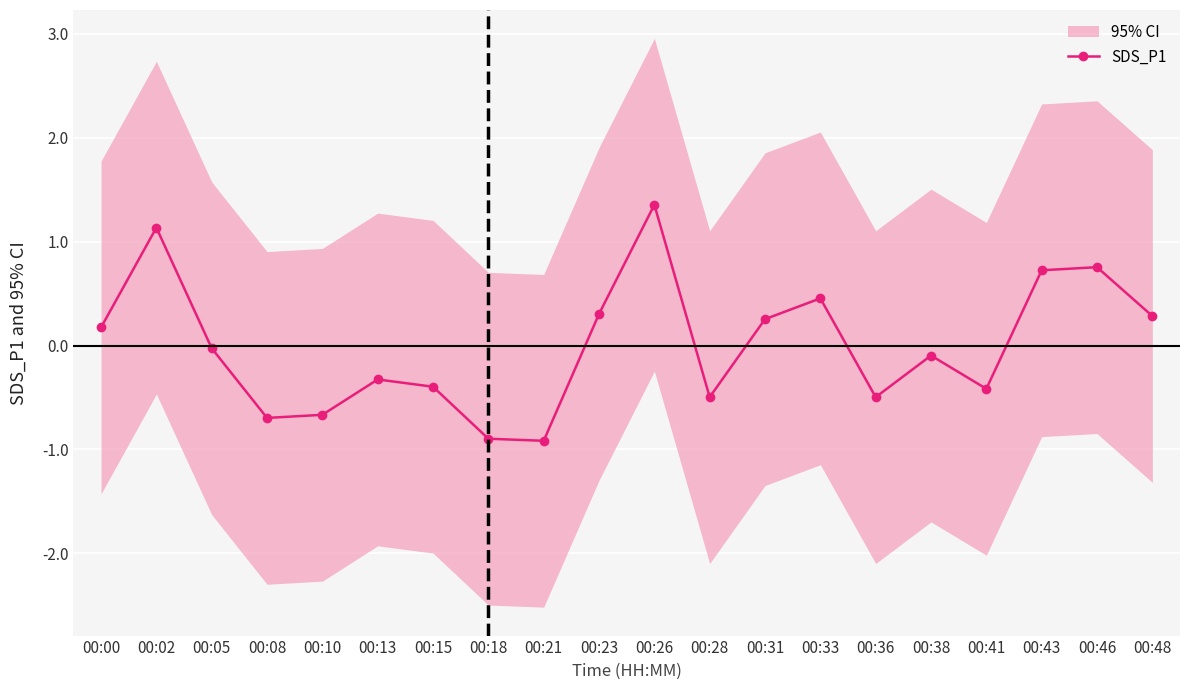

How many lines are shown in the chart?

1